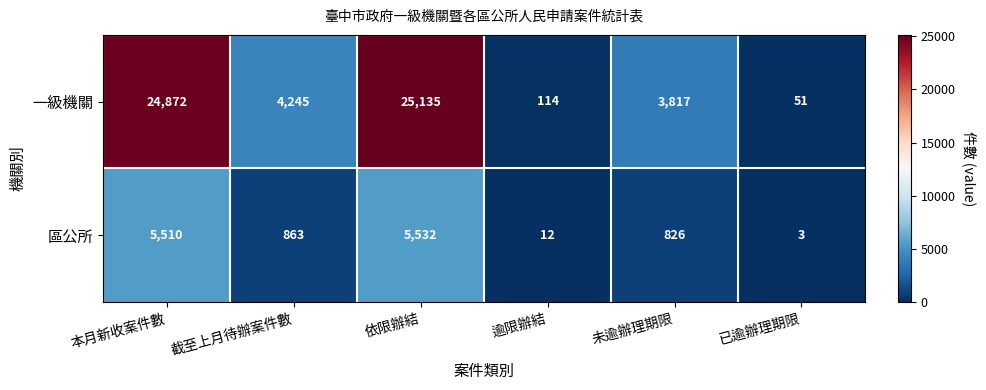

What is the approximate value of 區公所 at 逾限辦結, to the nearest 10?

10